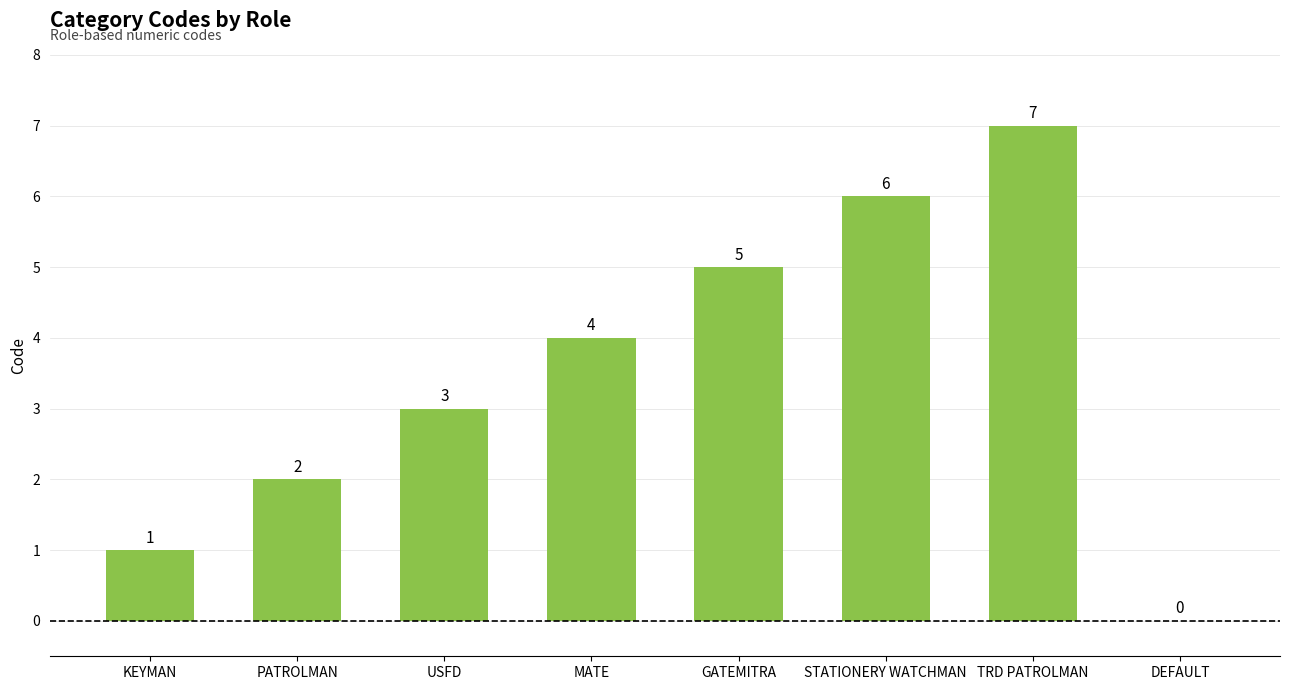

True or false: the data shows 7 at TRD PATROLMAN.

True